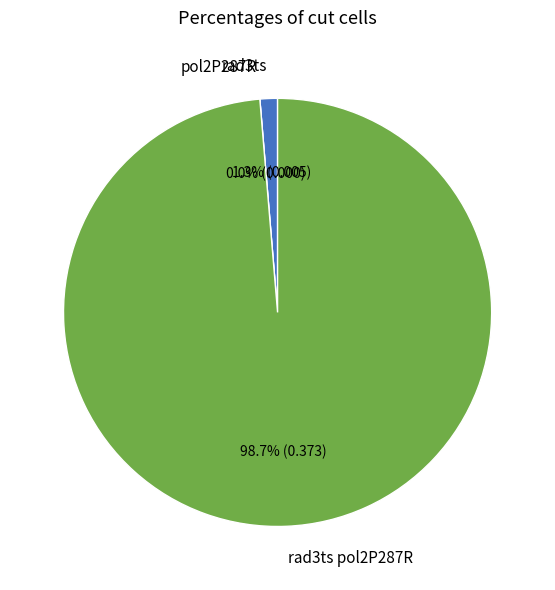

Which slice is the smallest?

pol2P287R